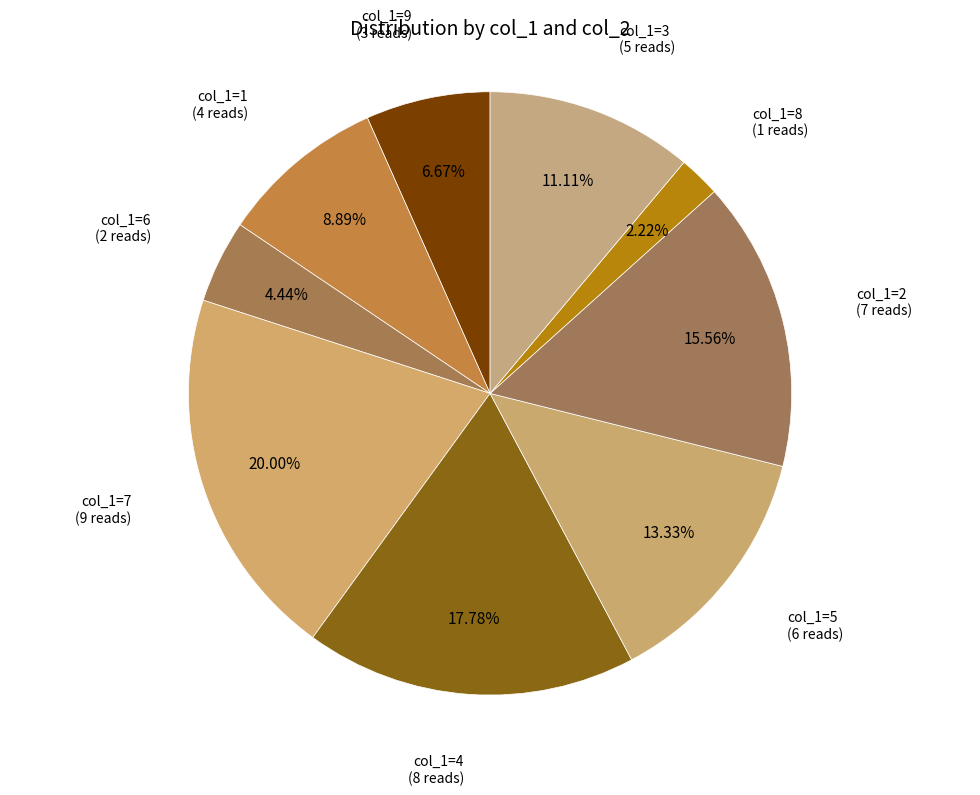

How many slices are in this pie chart?

9